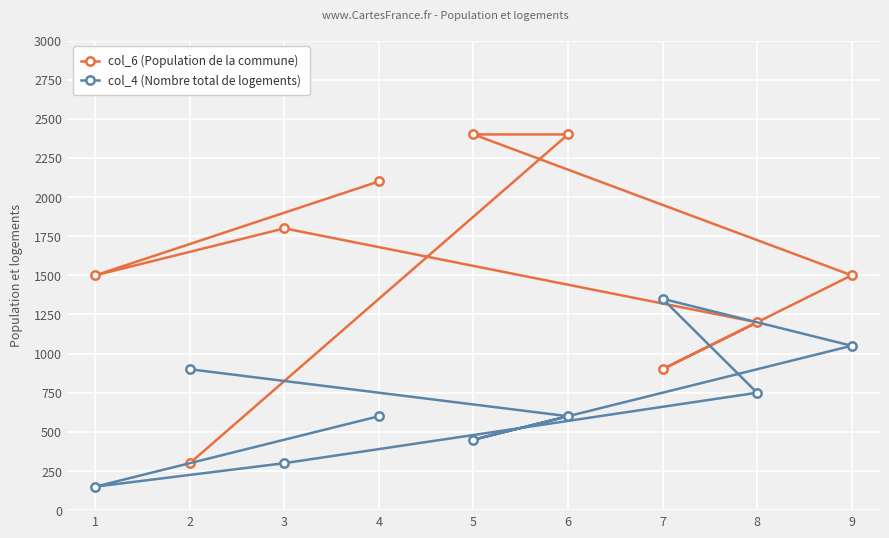

Where do col_6 (Population de la commune) and col_4 (Nombre total de logements) first cross each other?

2 and 6